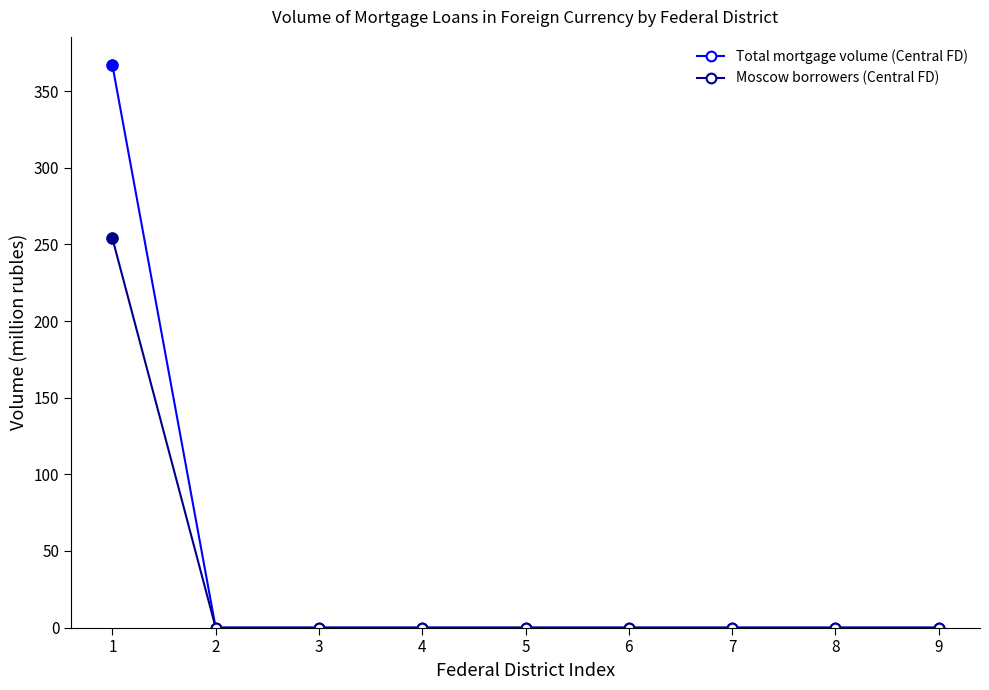

The value of Moscow borrowers (Central FD) at 8 is 153. True or false?

False